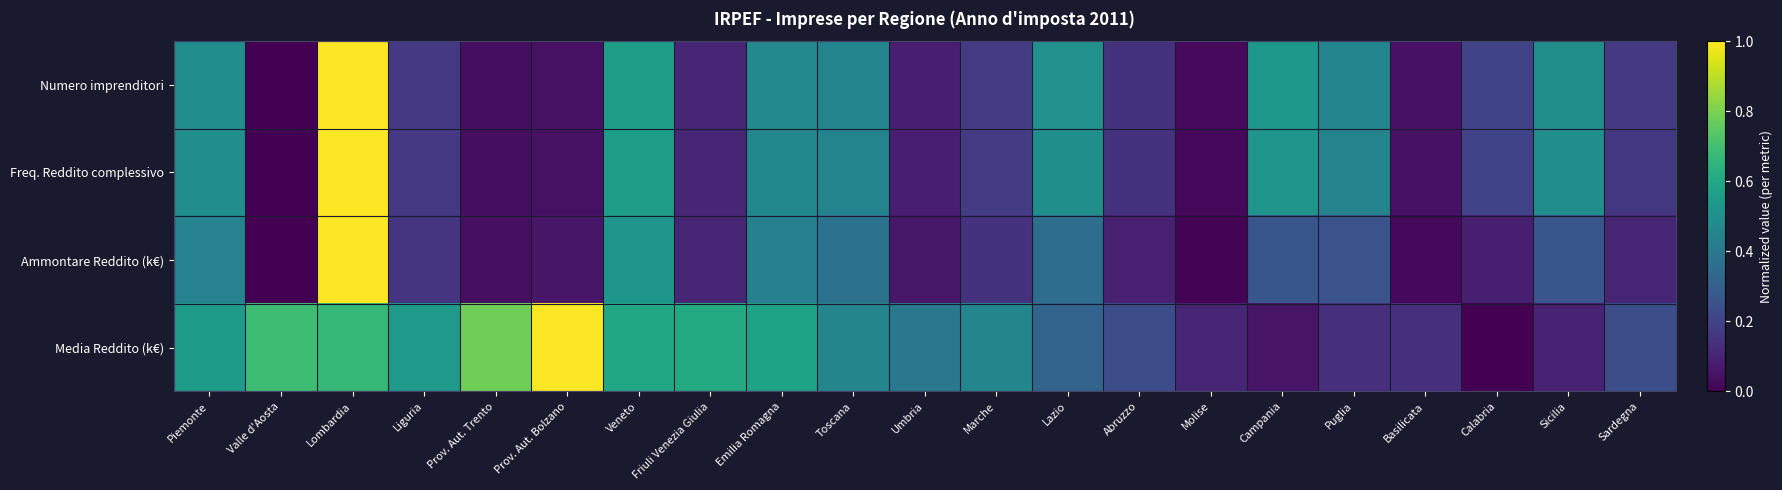

At which category is the sum across all series the highest?

Lombardia